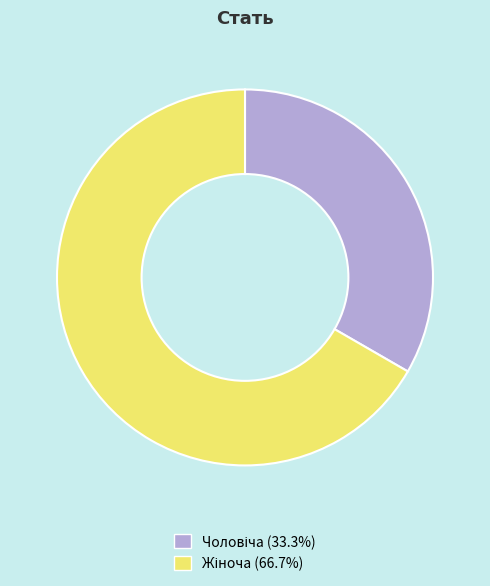

Is there any slice that represents more than half of the pie?

Yes